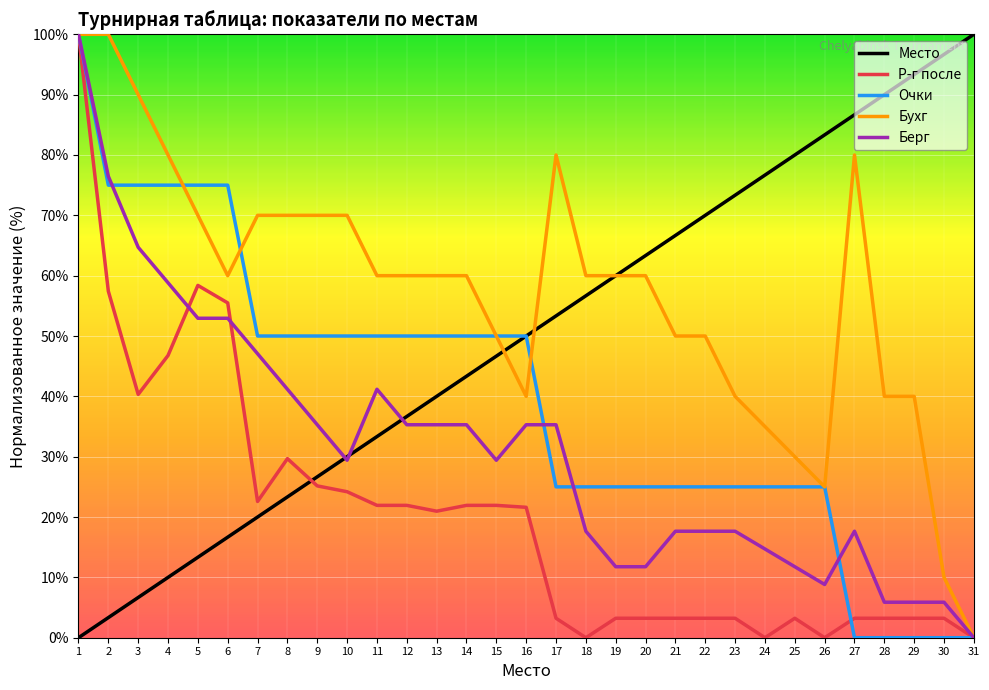

Is this an area chart (filled region under the line)?

No